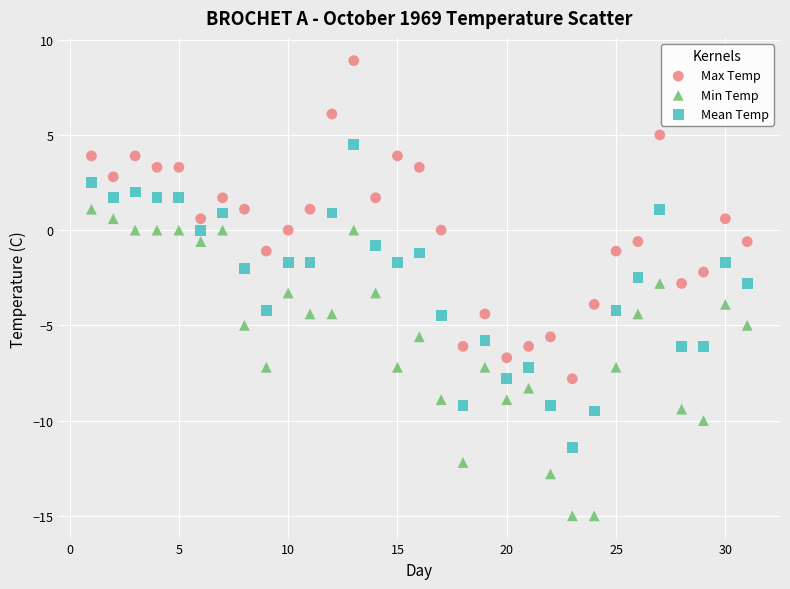

Which series reaches the minimum Y coordinate?

Min Temp